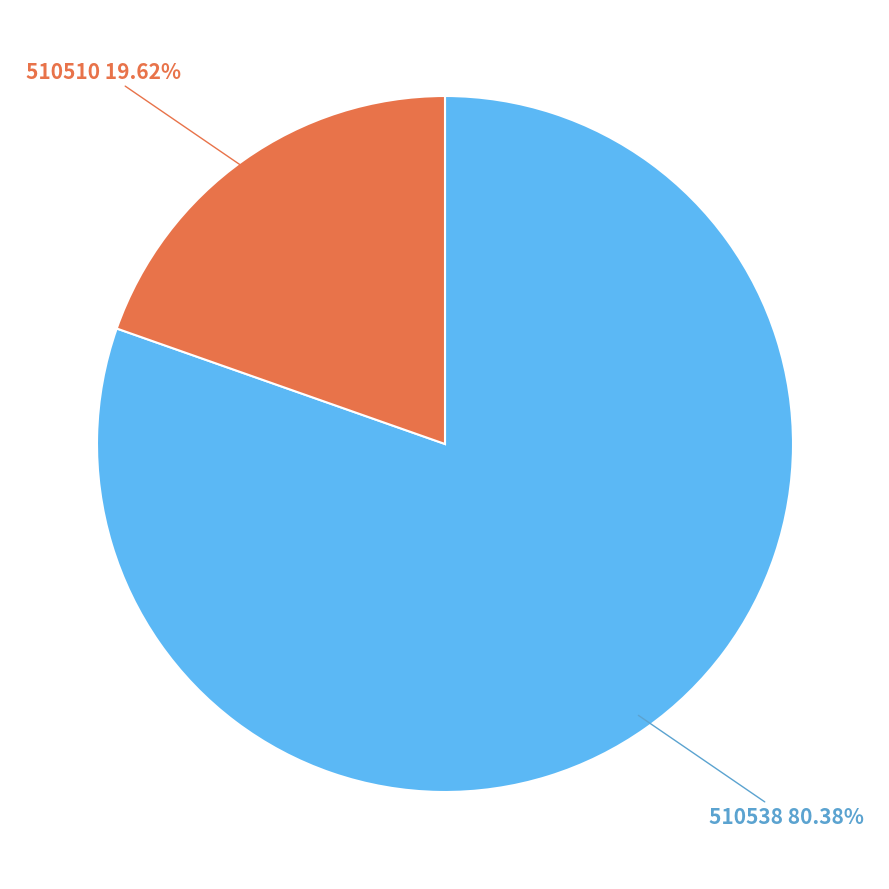

Which category has the biggest portion of the pie?

510538